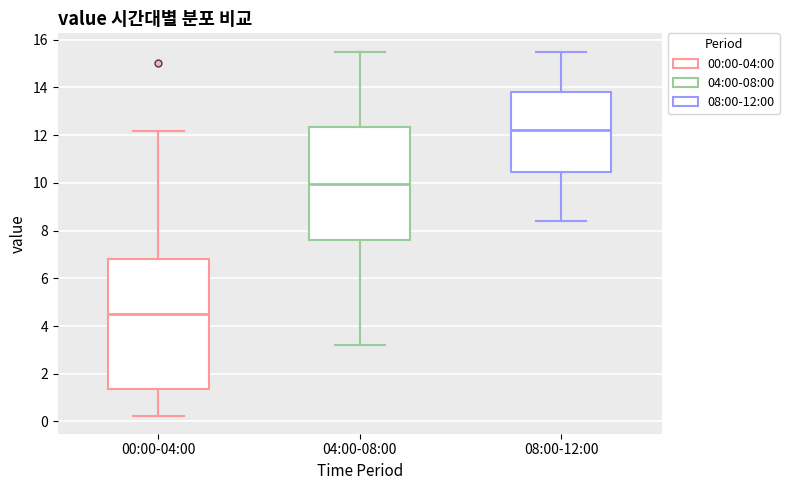

Which box's median line is the highest?

08:00-12:00